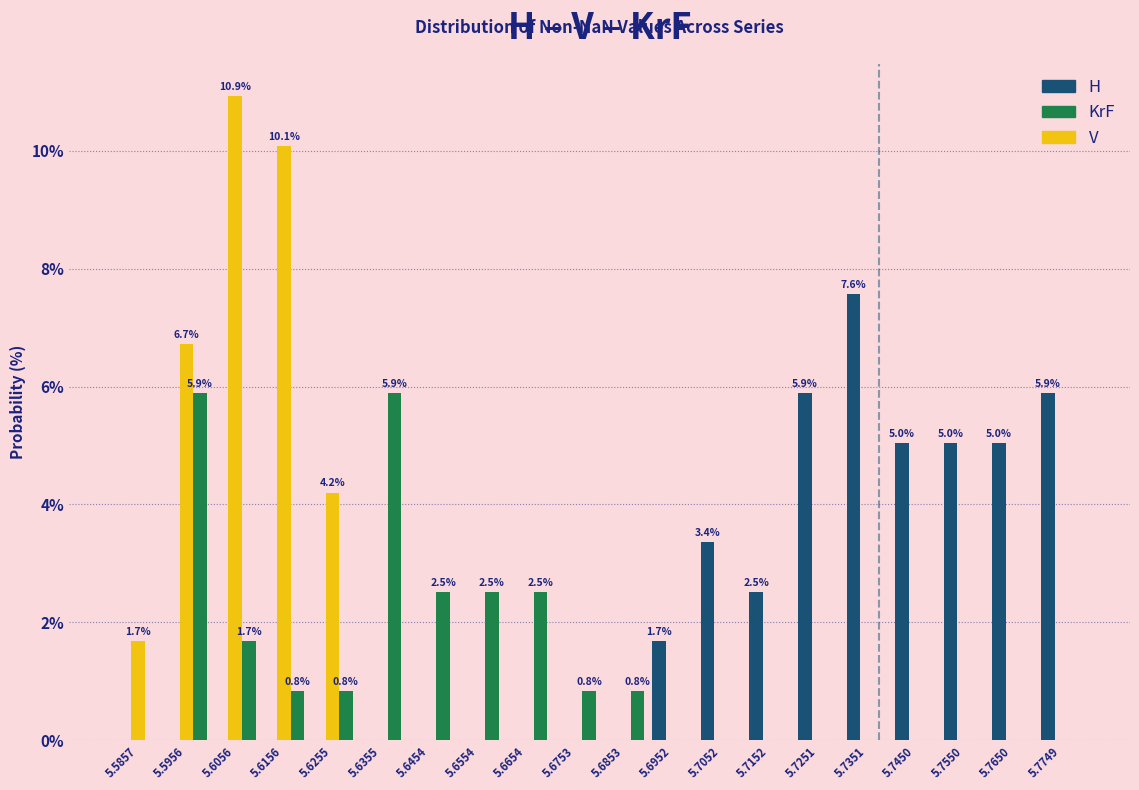

In the H series, which range on the x-axis has the tallest bar?

5.730 to 5.740